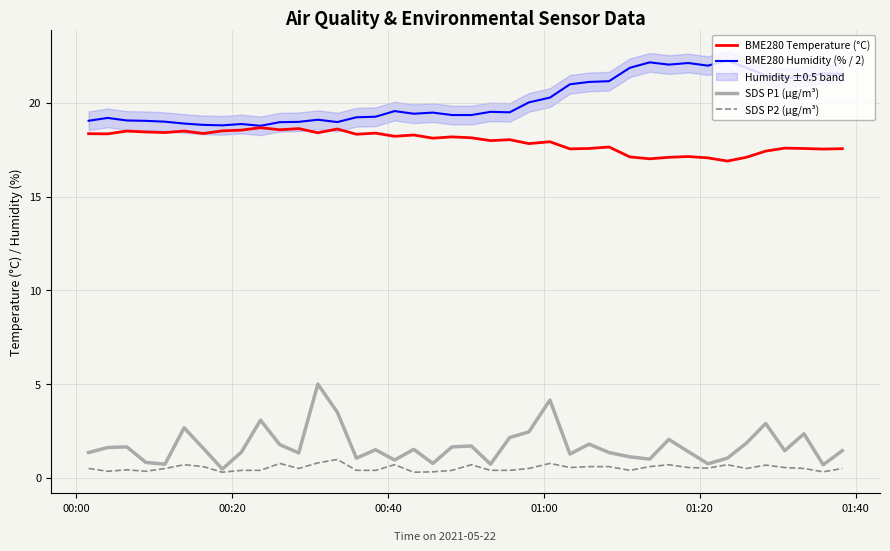

What is the lowest value of the SDS P1 (µg/m³) series?

0.5